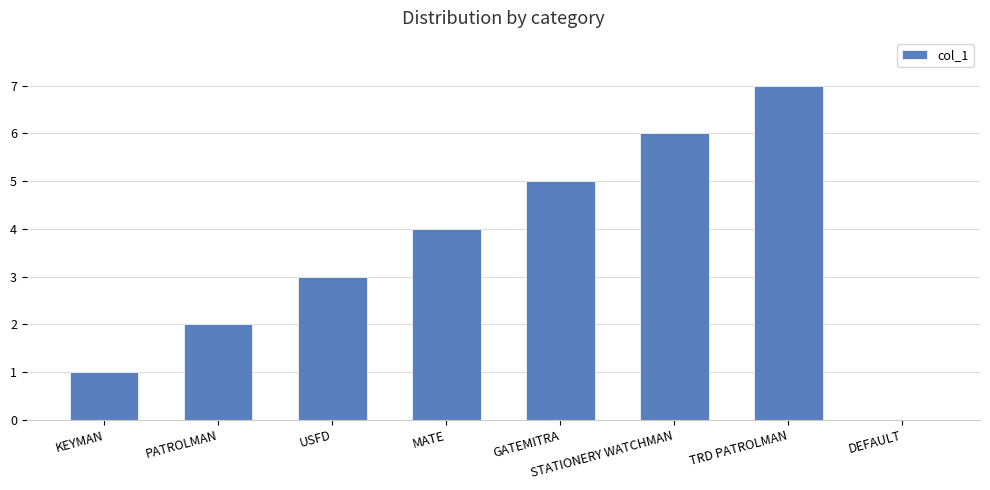

What is the greatest value displayed?

7